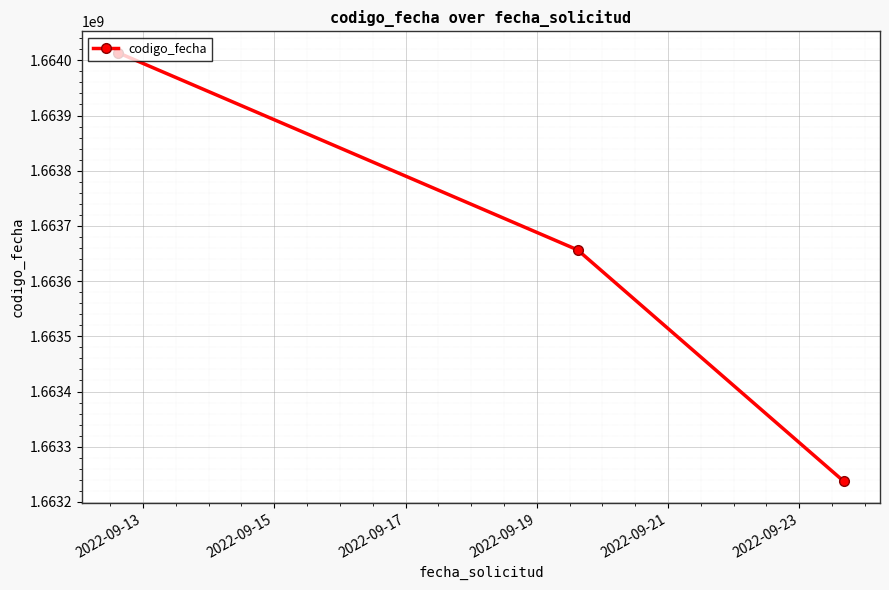

Reading left to right, list all the values displayed in this chart.

1664013731	1663656565	1663237341